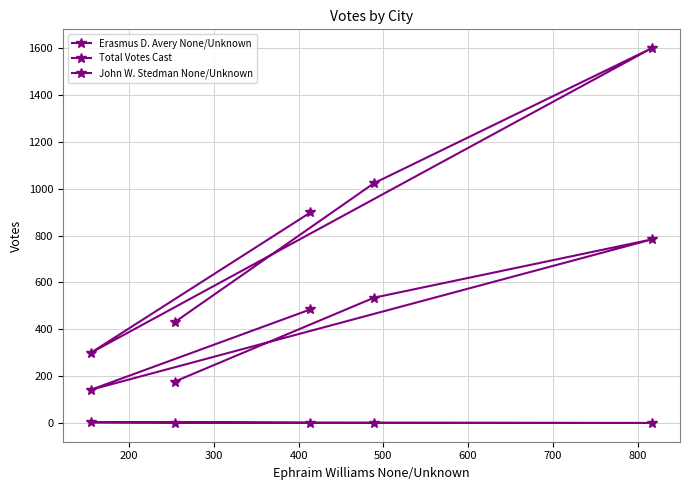

At 200, list the series in order from smallest to largest.

John W. Stedman None/Unknown, Erasmus D. Avery None/Unknown, Total Votes Cast